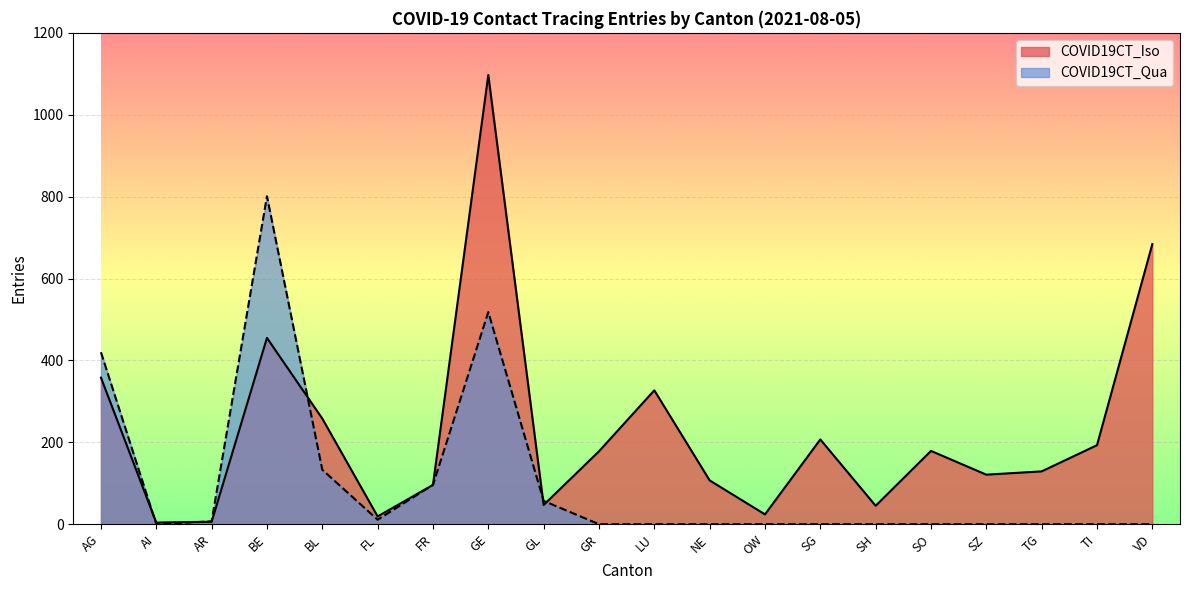

True or false: COVID19CT_Qua has a value of 348 at SG.

False